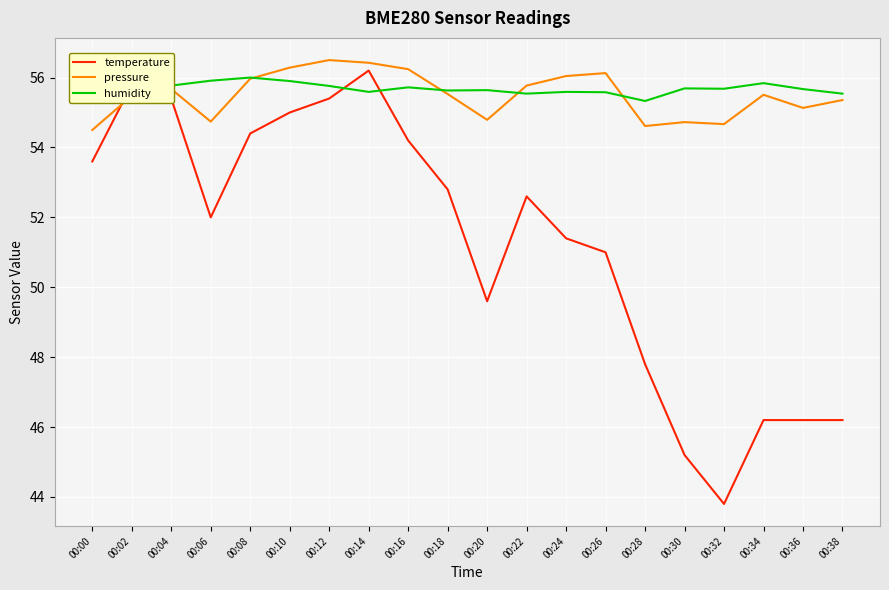

Between which two adjacent categories do temperature and pressure first intersect?

00:00 and 00:02